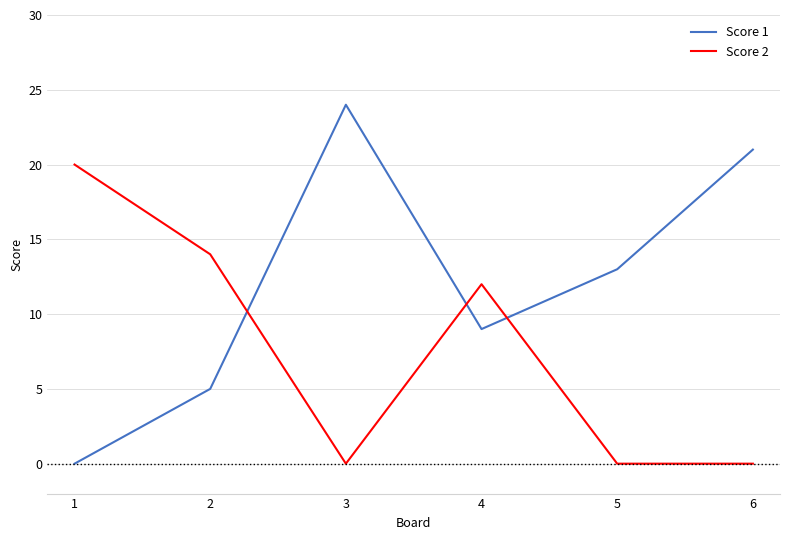

Reading left to right, what are all the values shown in this chart?

Score 1: 0	5	24	9	13	21
Score 2: 20	14	0	12	0	0